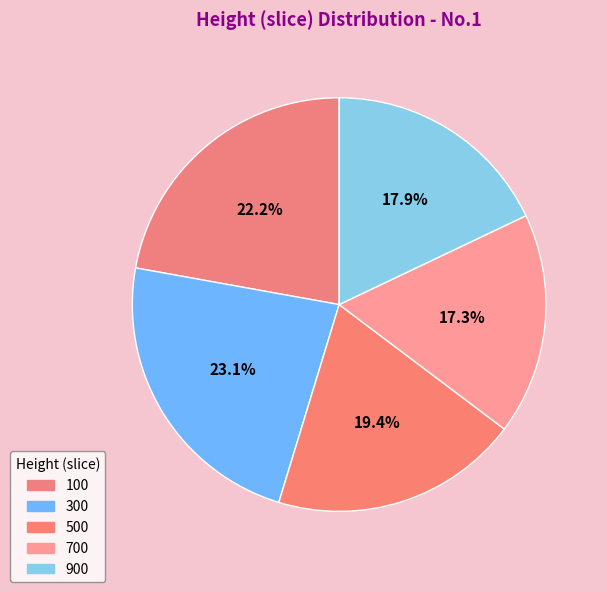

Which slice is the largest?

300